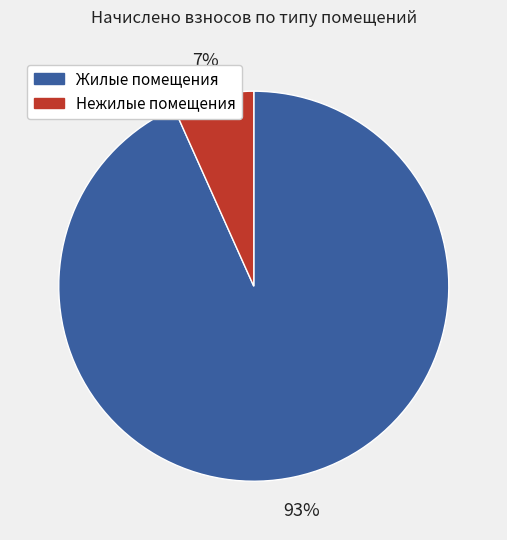

Is there any slice that represents more than half of the pie?

Yes